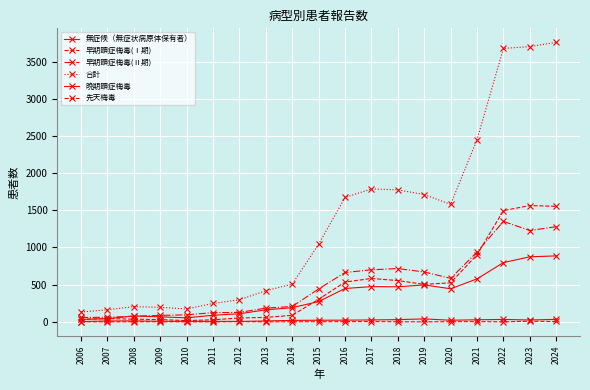

How many interior local peaks does the 早期顕症梅毒(Ⅰ期) series have?

3